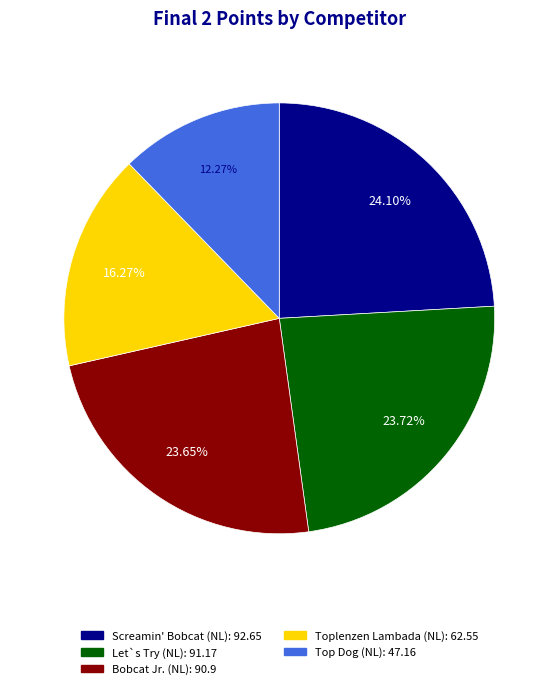

Which slice is the smallest?

Top Dog (NL)